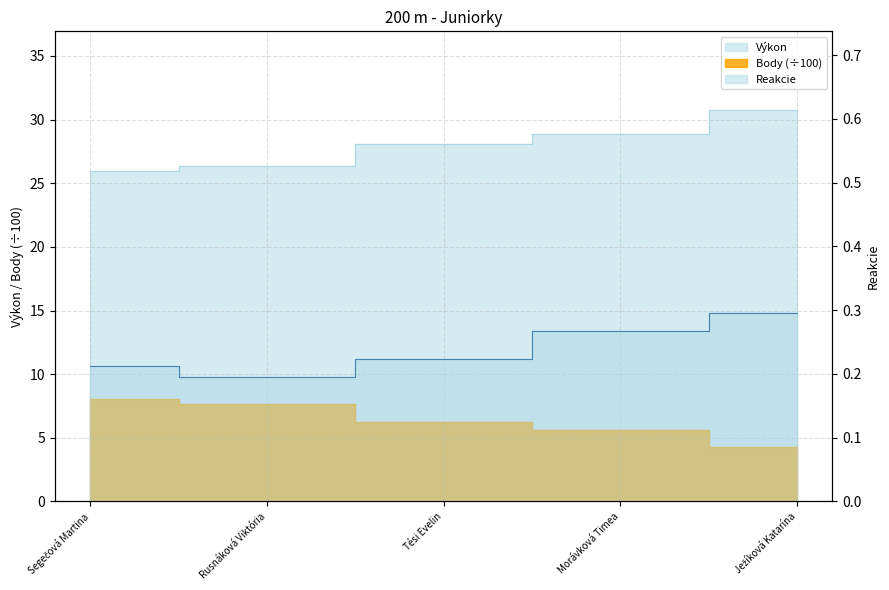

How many categories are shown in the chart?

5